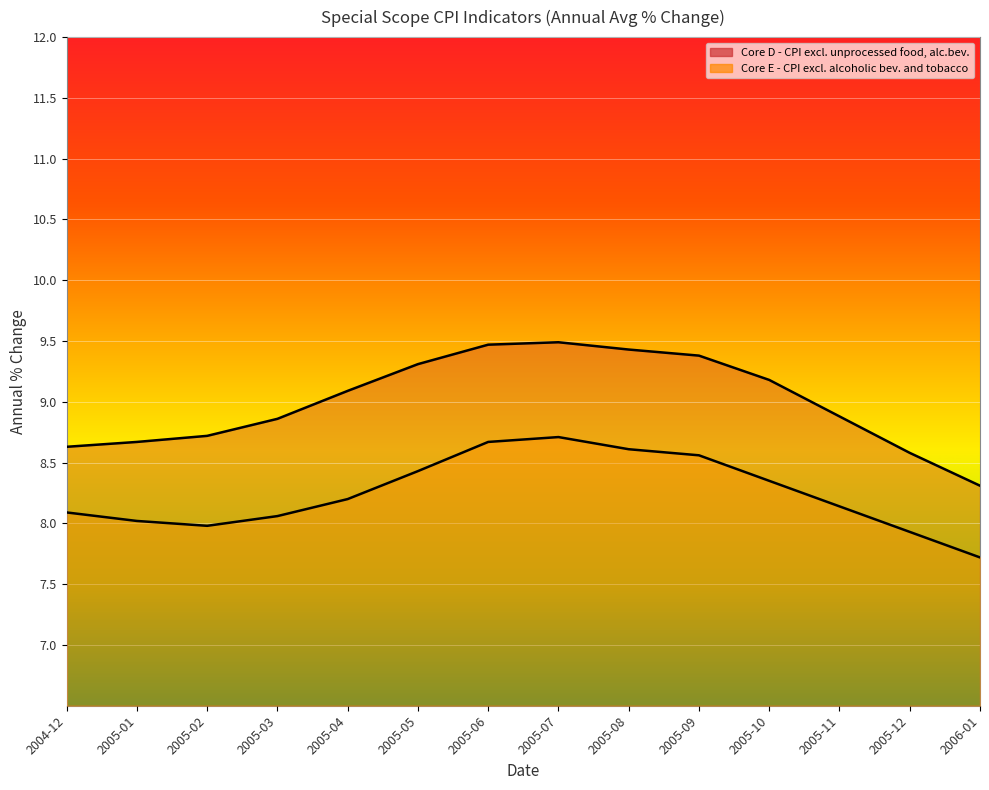

How many series are shown in this chart?

2